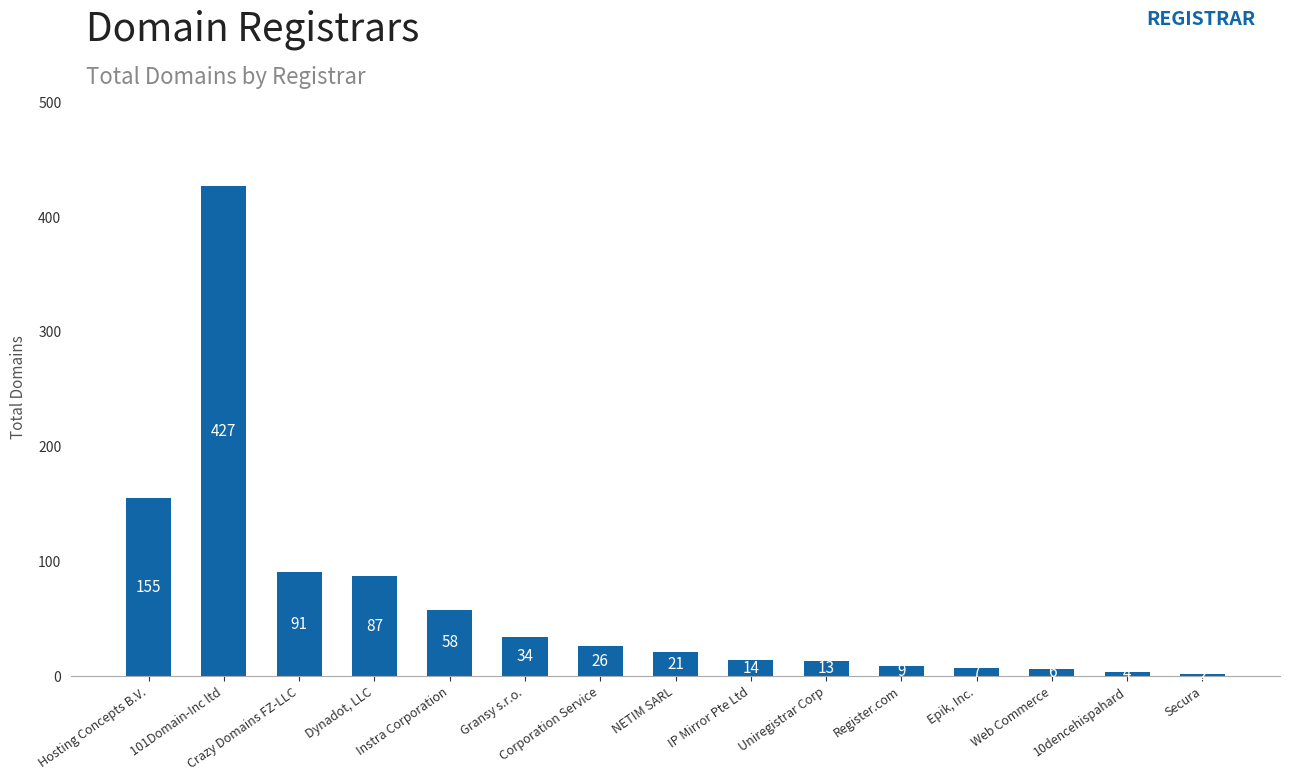

True or false: the data shows 13 at Uniregistrar Corp.

True